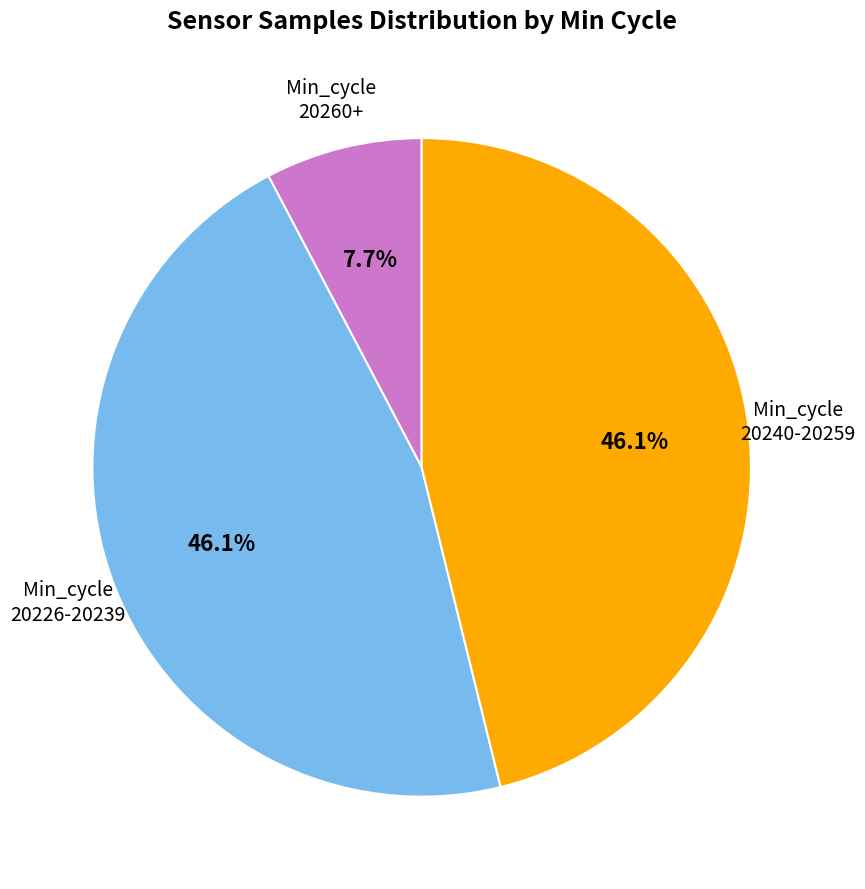

Count the number of slices in the pie.

3